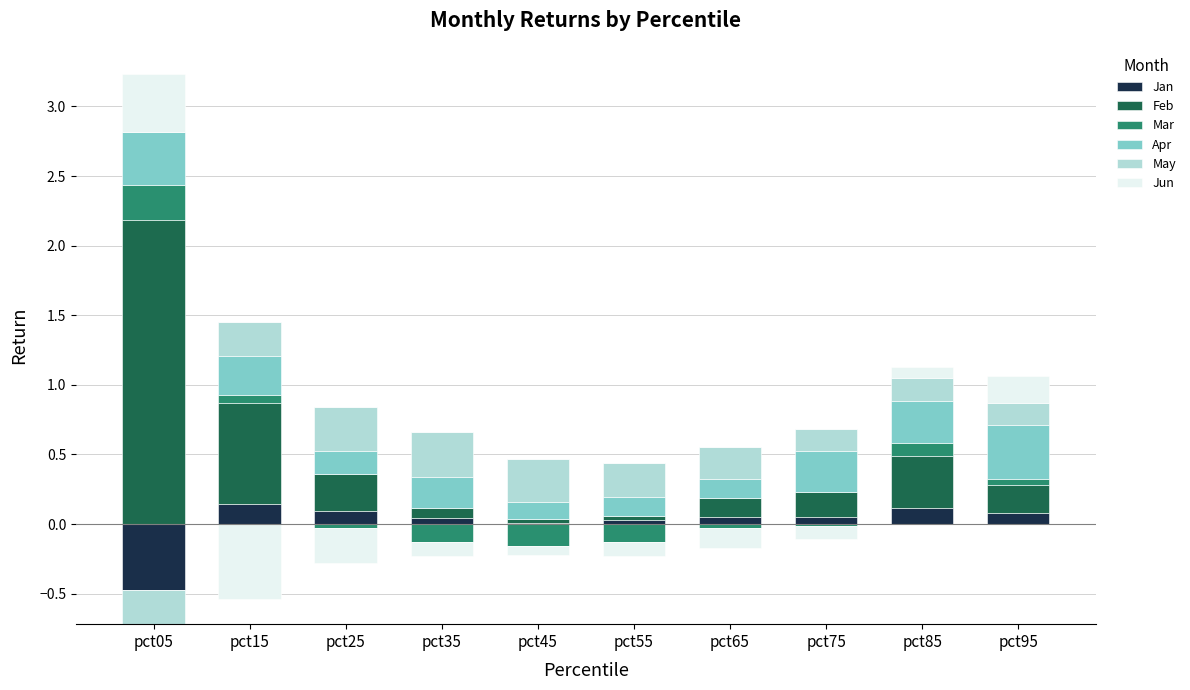

Is the value of Jun at pct45 greater than the value of May at pct95?

No